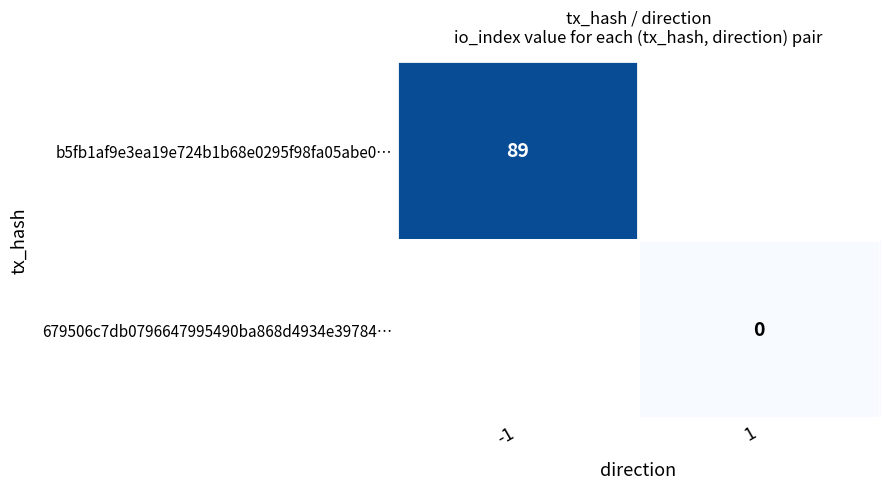

The b5fb1af9e3ea19e724b1b68e0295f98fa05abe0… series shows 89 at -1. True or false?

True